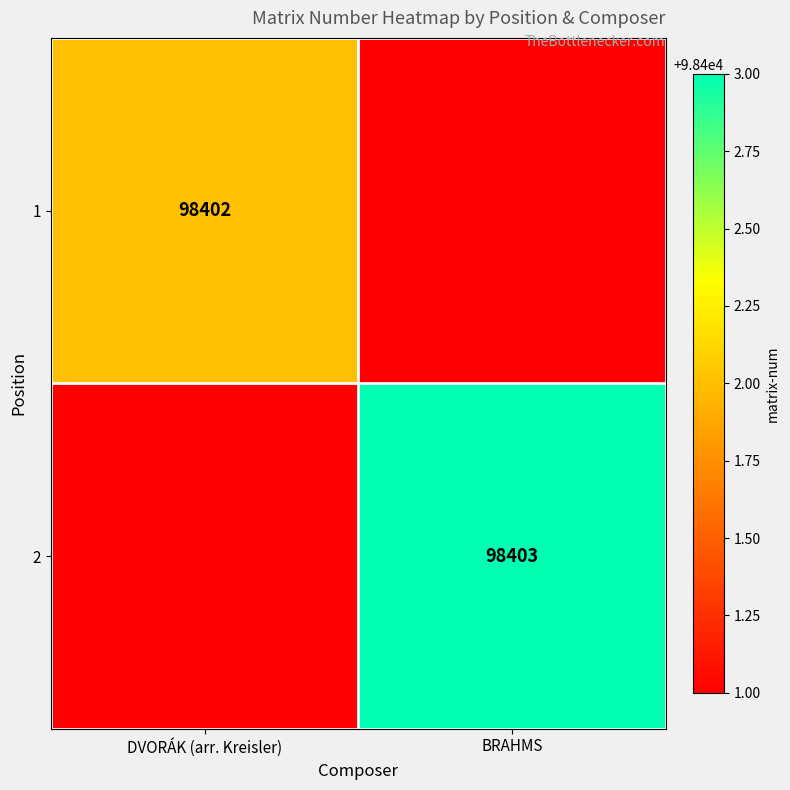

How many distinct data groups are displayed?

2